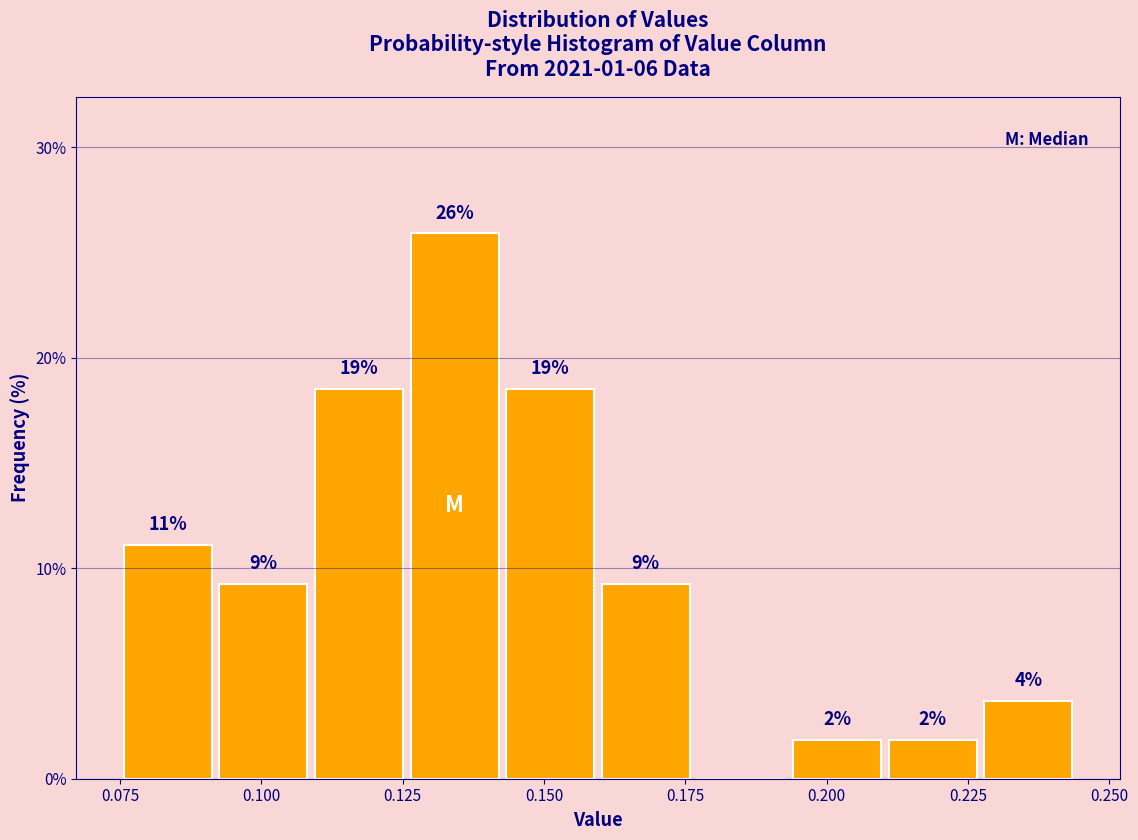

Around what value on the x-axis is the tallest bar? Give the approximate position of its centre, as read against the axis.

0.135